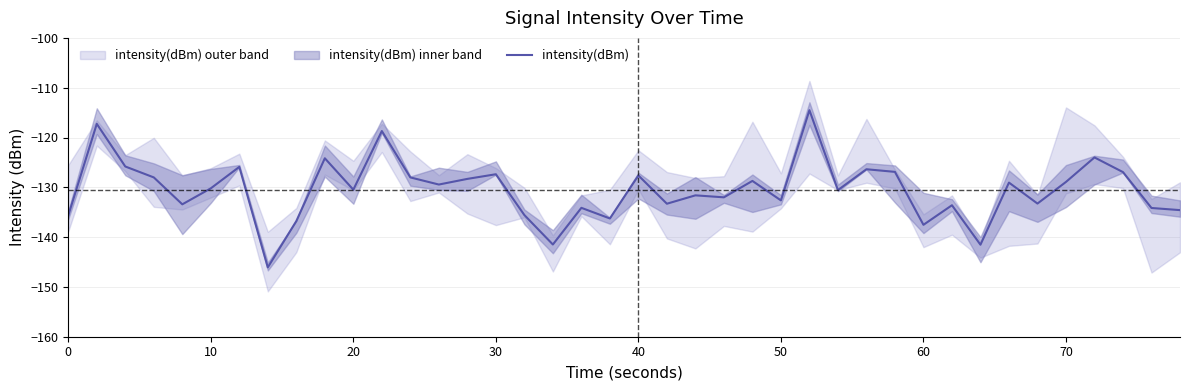

The intensity(dBm) series shows -130.2 at 10. True or false?

True